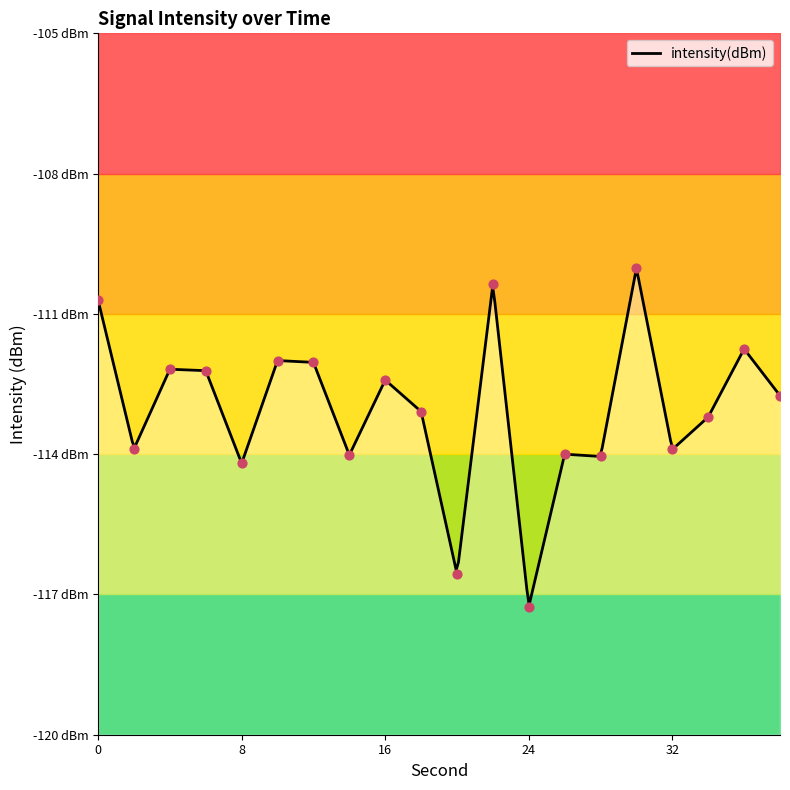

What is the change in value from 28 to 38?

+1.3